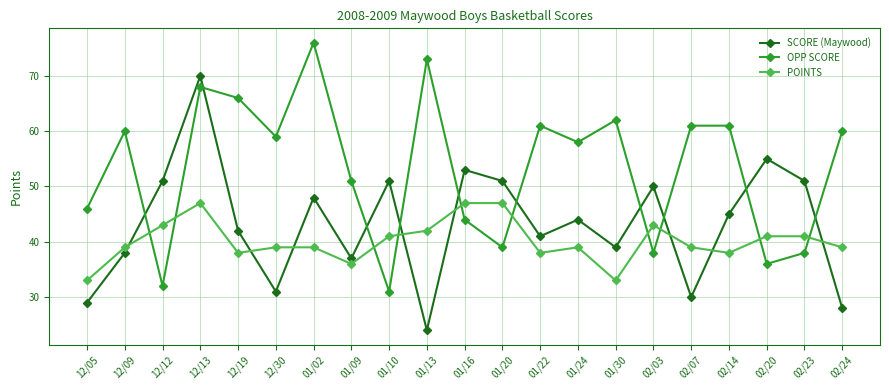

Which category has the lowest value across all series?

01/13